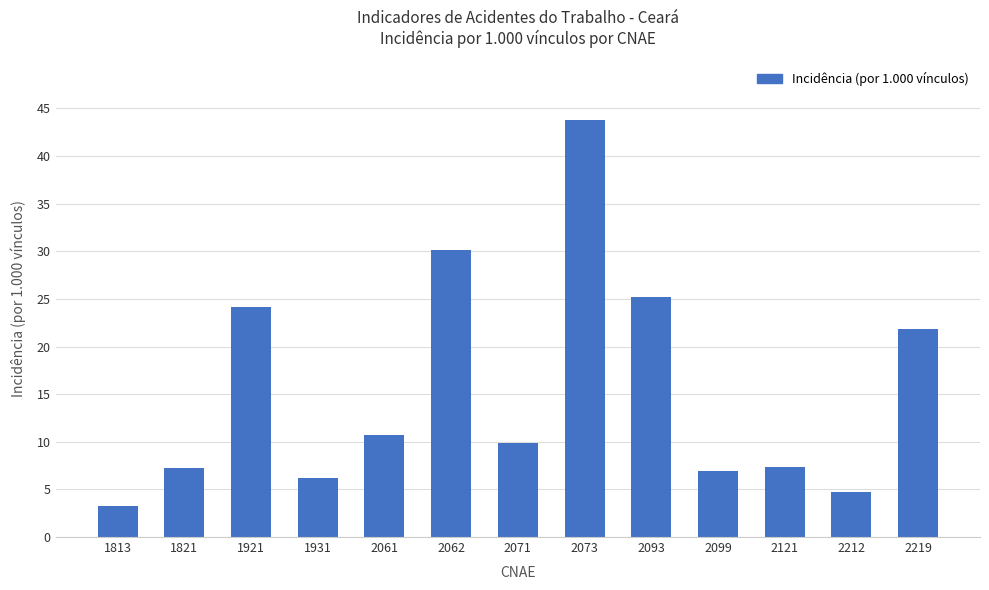

Count the number of data series in this chart.

1